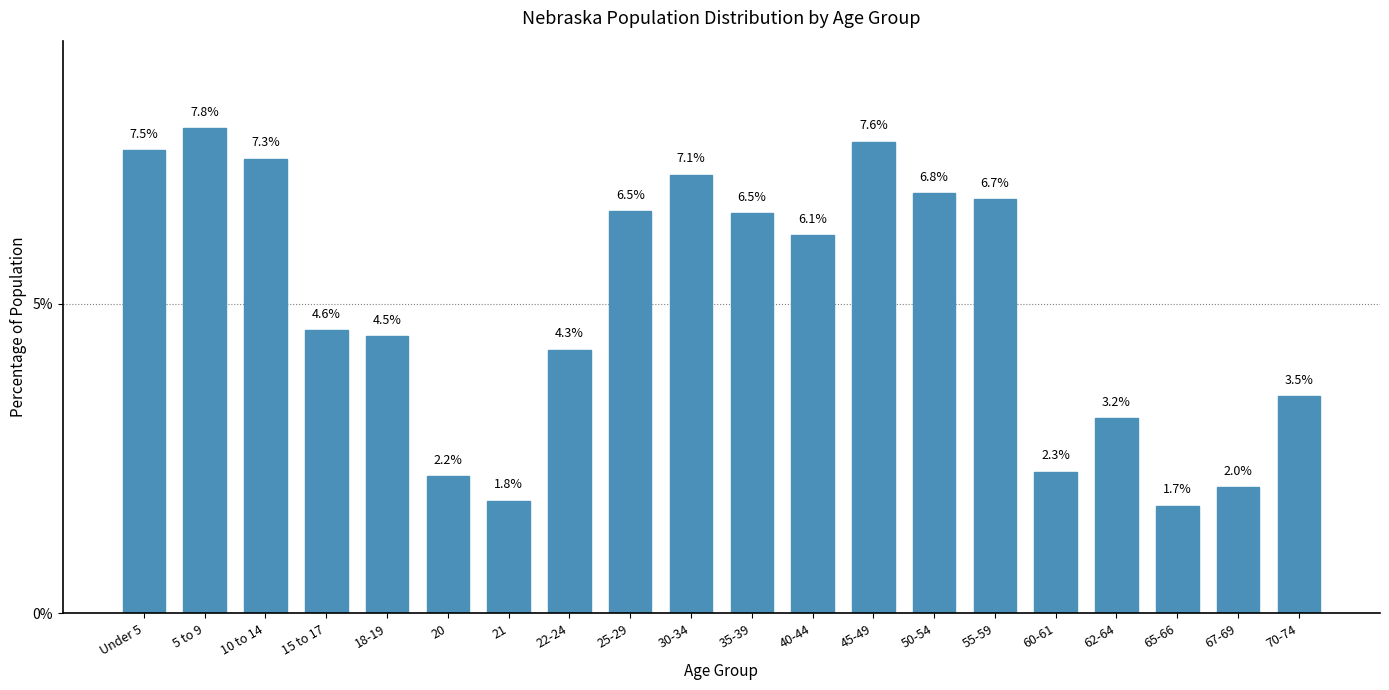

Reading right to left, what are all the values shown in this chart?

70-74=3.5	67-69=2.0	65-66=1.7	62-64=3.2	60-61=2.3	55-59=6.7	50-54=6.8	45-49=7.6	40-44=6.1	35-39=6.5	30-34=7.1	25-29=6.5	22-24=4.3	21=1.8	20=2.2	18-19=4.5	15 to 17=4.6	10 to 14=7.3	5 to 9=7.8	Under 5=7.5